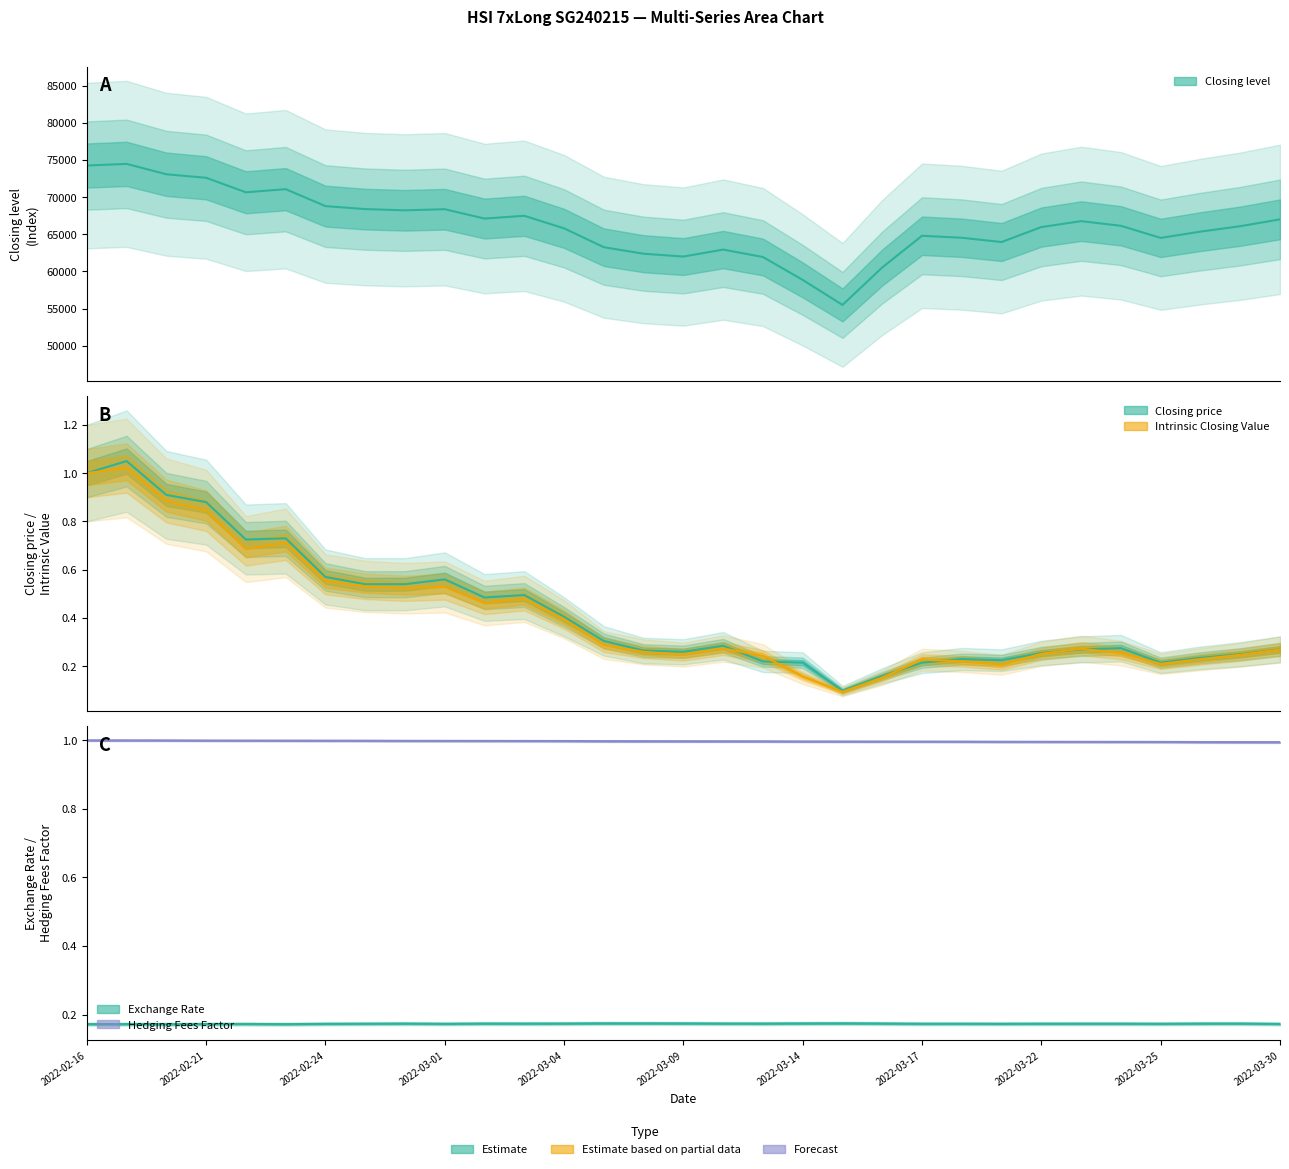

At how many categories does at least one series exceed 58687?

30